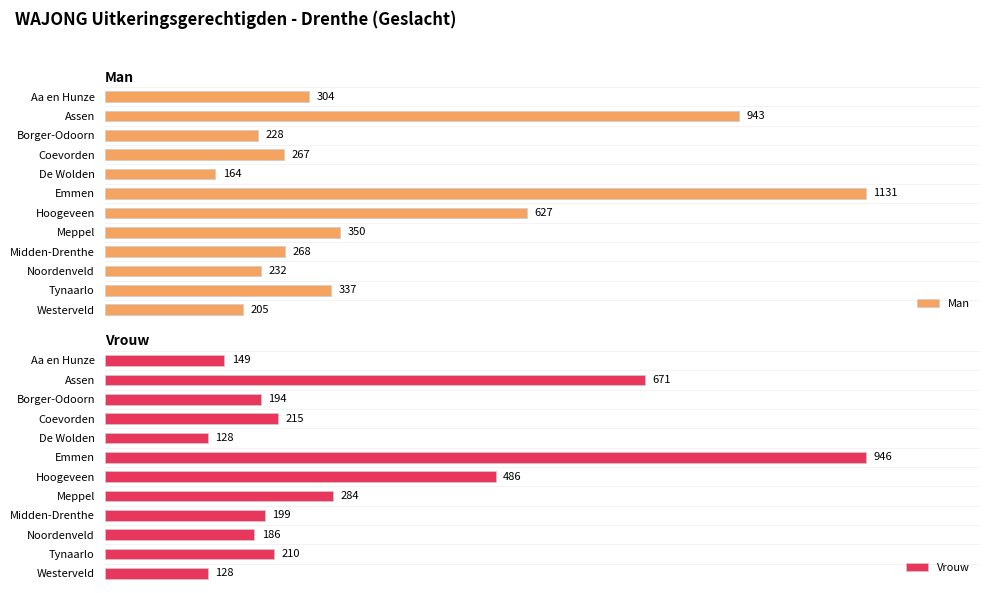

At which label does Vrouw reach its peak?

Emmen